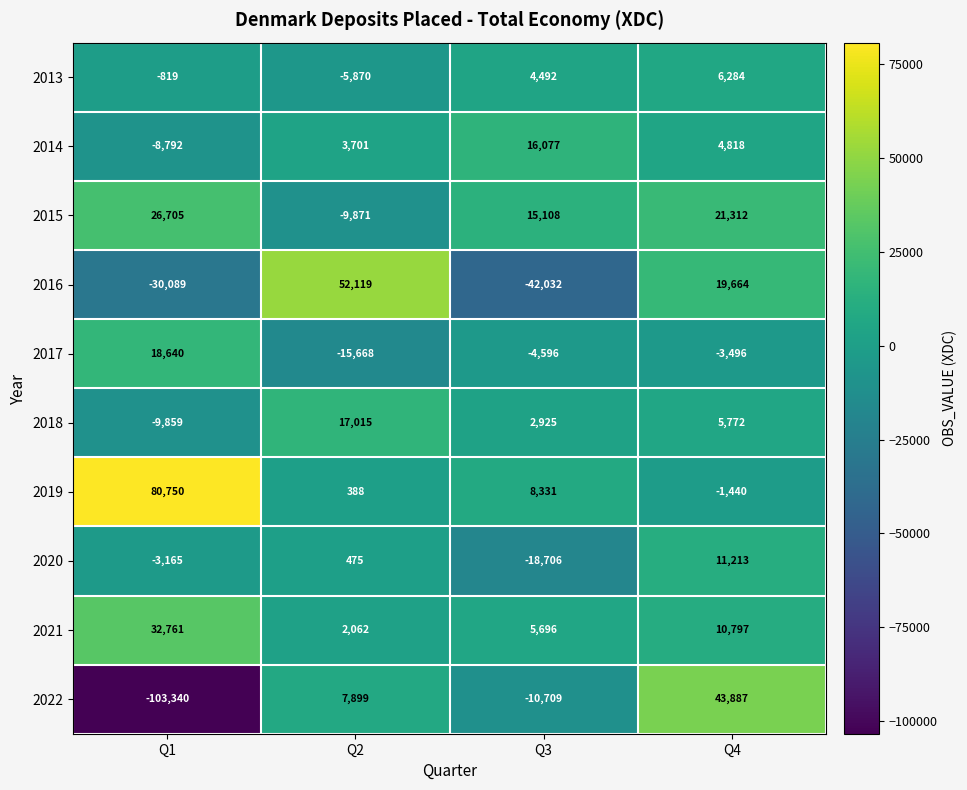

What is the total value across all series at Q4?

118811